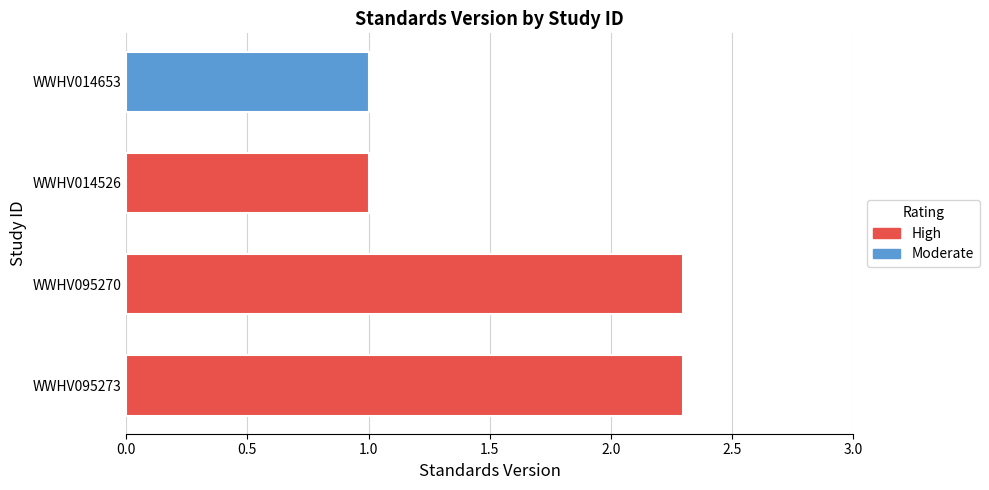

Rank the categories by value from highest to lowest.

WWHV095273, WWHV095270, WWHV014526, WWHV014653